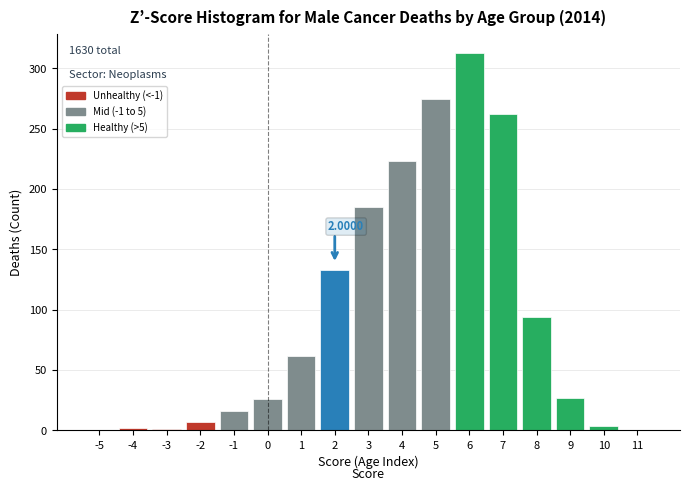

What is the change in value from -2 to 8?

+87